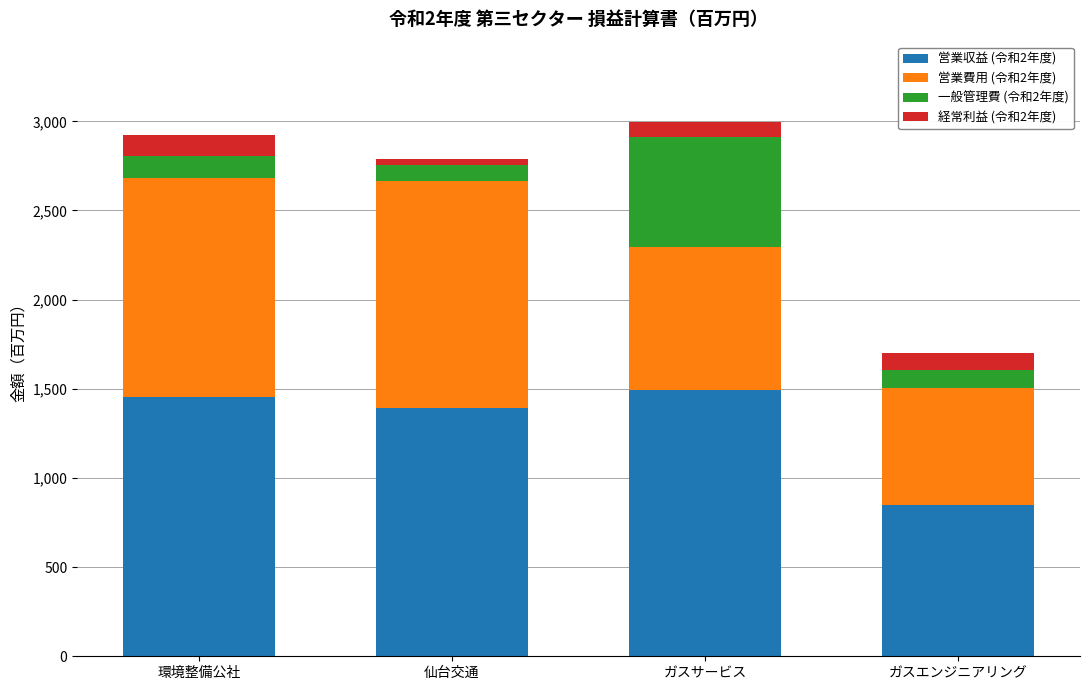

What is the total value across all series at ガスエンジニアリング?

1700